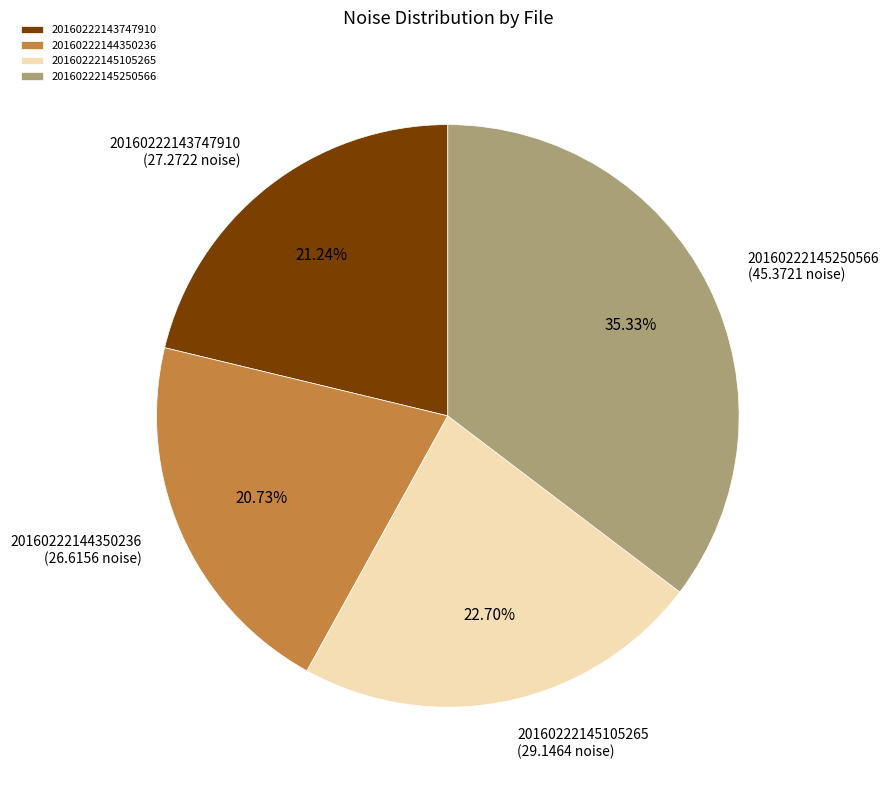

How much of the chart is everything except 20160222144350236?

79.3%